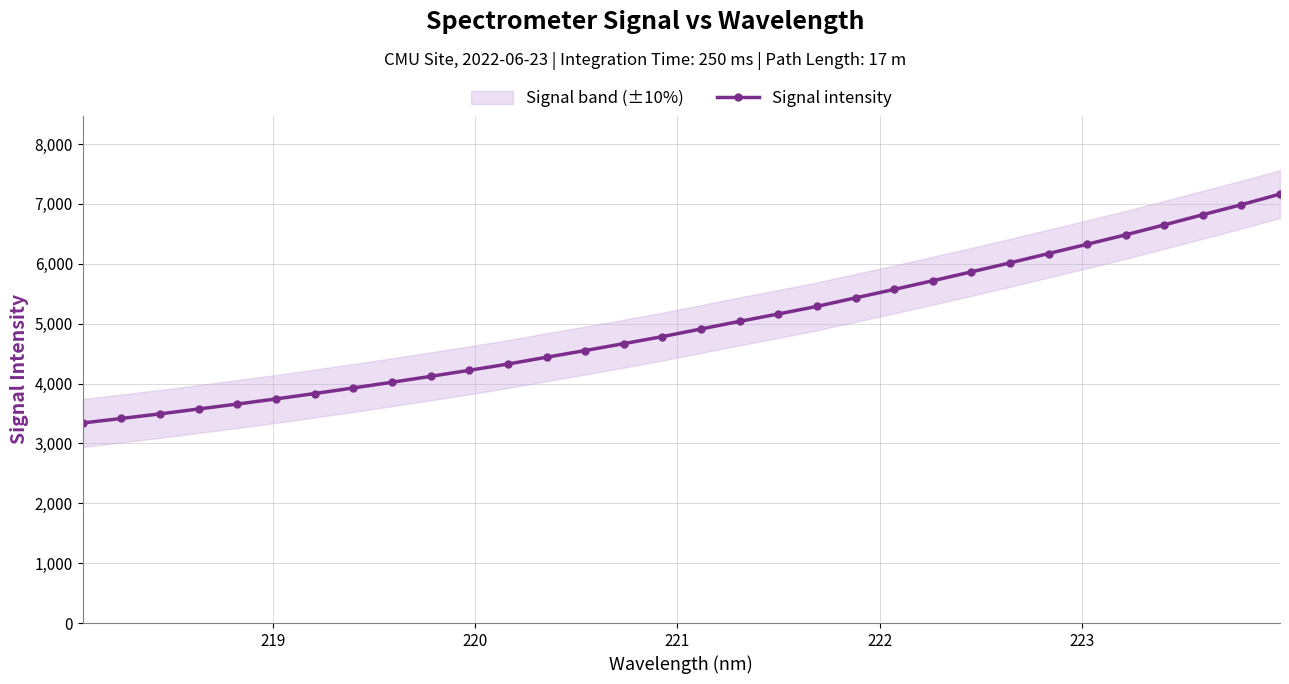

What is the minimum value for Signal intensity?

3340.7